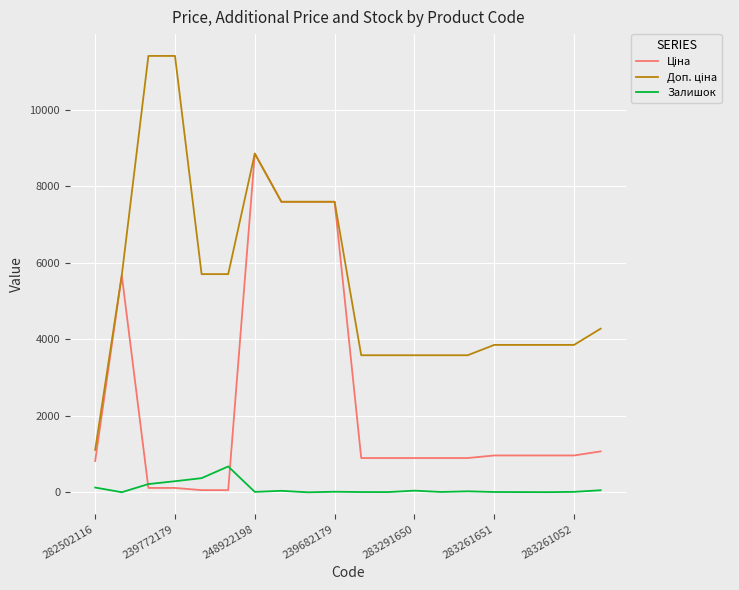

At which category is the sum across all series the highest?

248922198